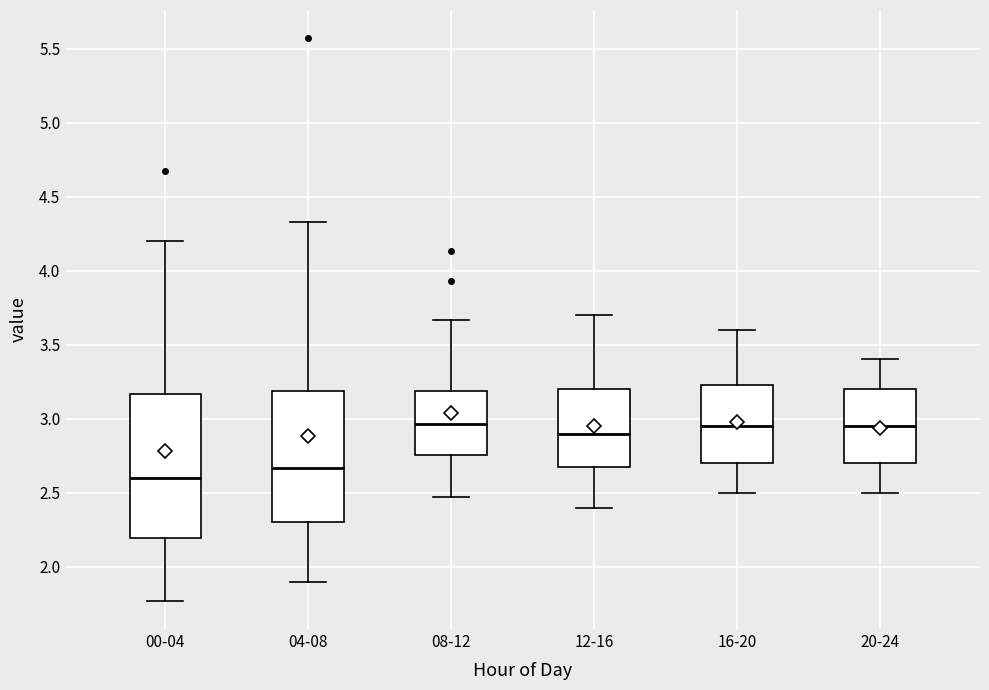

Where is the upper edge of the box for 00-04 on the y-axis? The values are not printed on the chart, so give them approximately, as read against the axis.

3.15